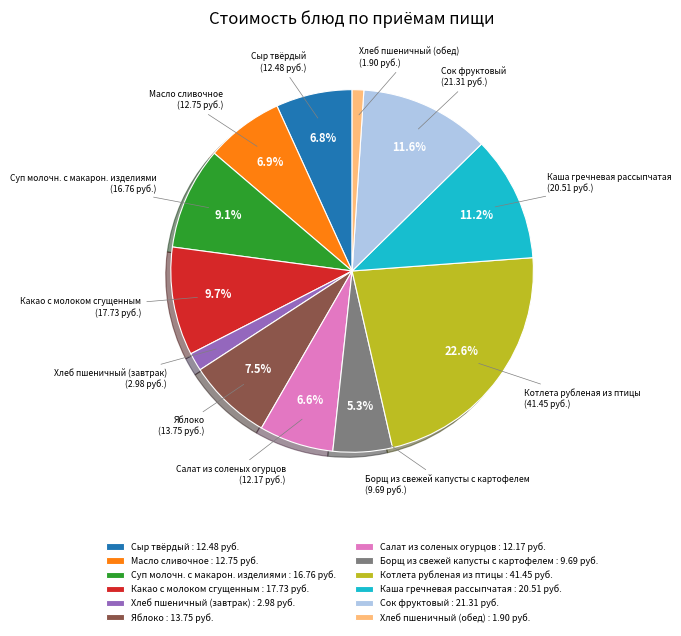

Is there a majority slice in this chart?

No